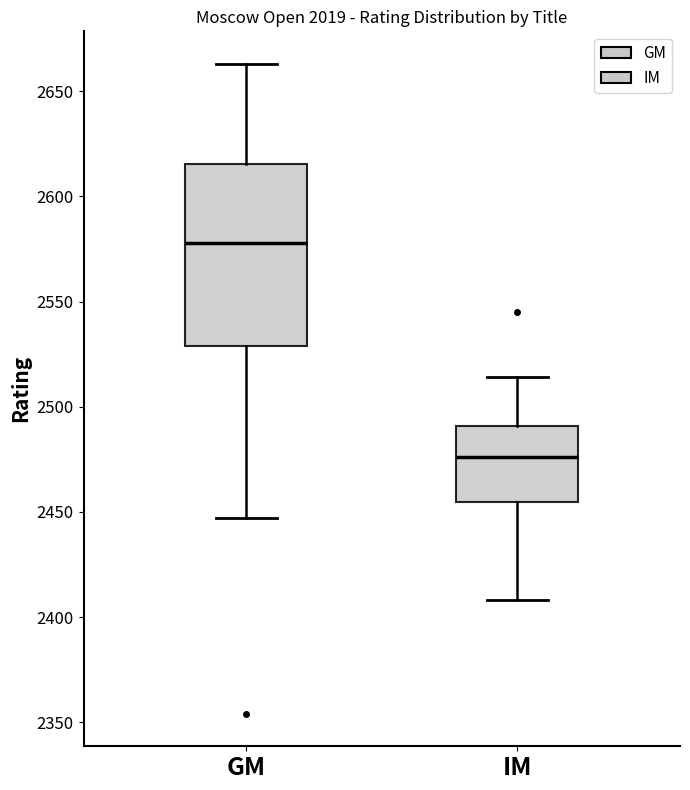

Reading left to right, transcribe this box plot: for each box, give where its median line is, the range the box spans, and where its two whiskers end, as read against the y-axis. The values are not printed on the chart, so give them approximately, as read against the axis.

GM: median 2580, box 2530 to 2615, whiskers 2445 to 2665
IM: median 2475, box 2455 to 2490, whiskers 2410 to 2515